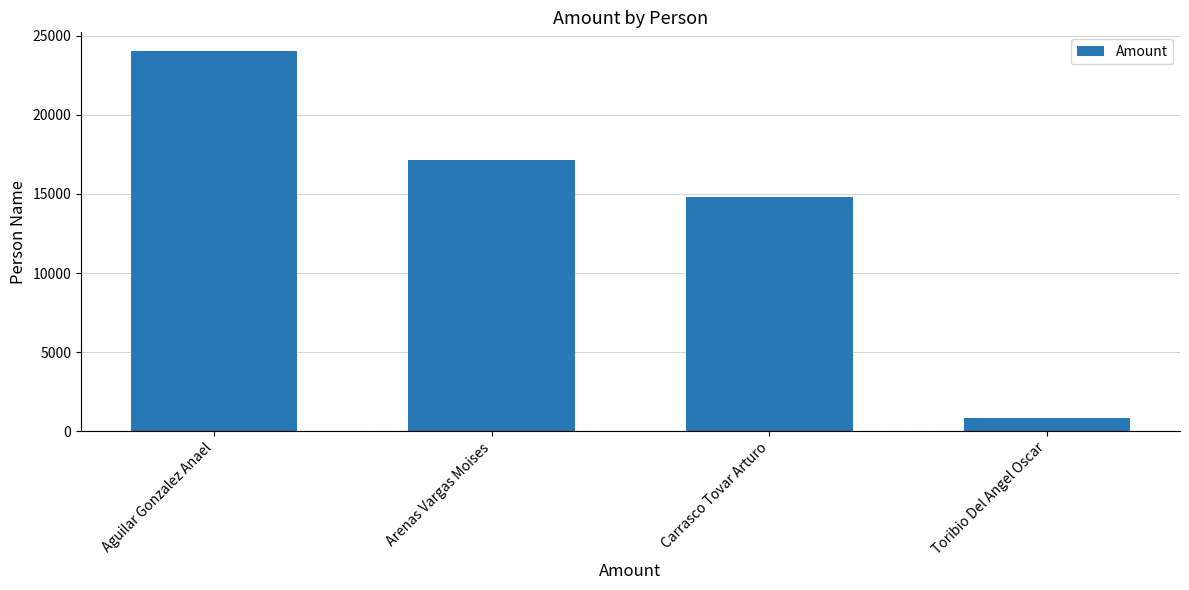

List the labels in order of value, largest first.

Aguilar Gonzalez Anael, Arenas Vargas Moises, Carrasco Tovar Arturo, Toribio Del Angel Oscar